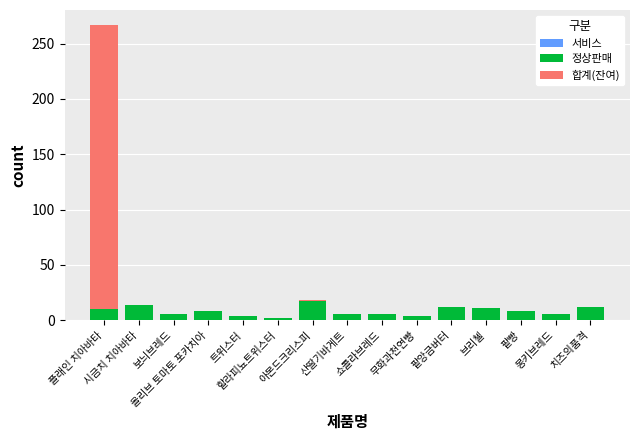

What is the total value across all series at 플래인 치아바타?

267